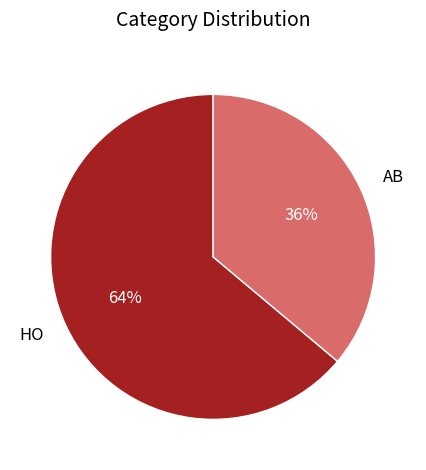

Is the sum of HO and AB greater than half?

Yes